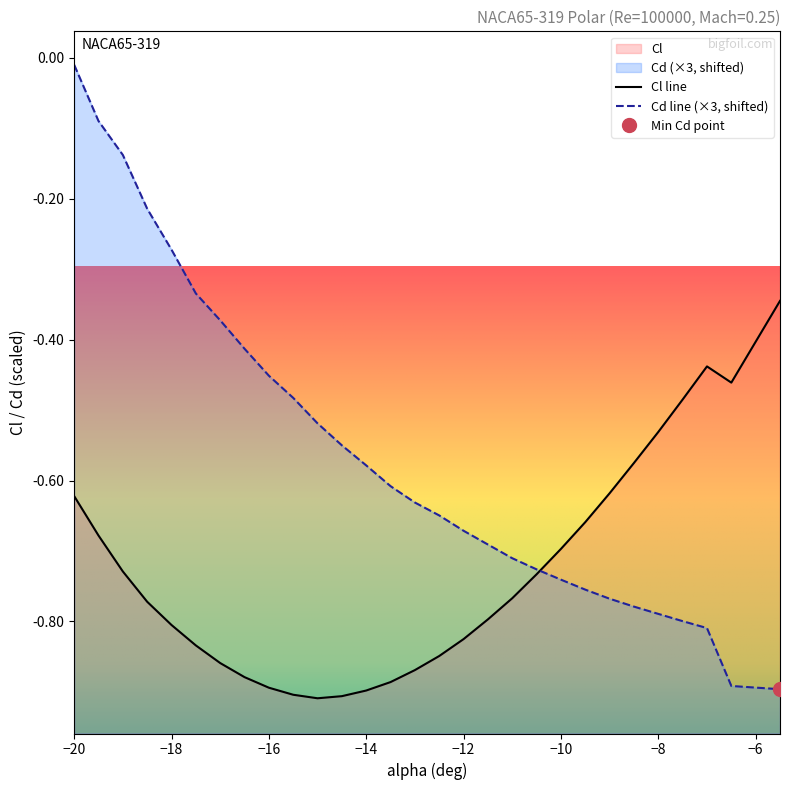

What is the difference between the maximum and minimum values in the Cl series?

0.6